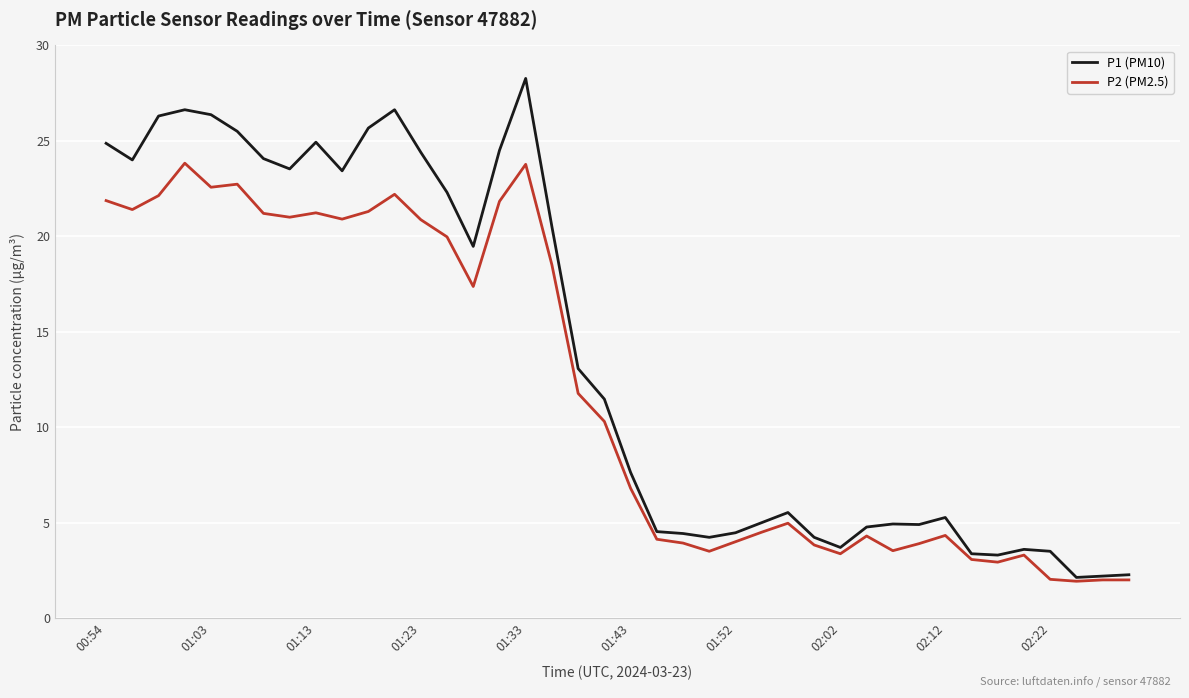

Which series has the widest spread of values?

P1 (PM10)